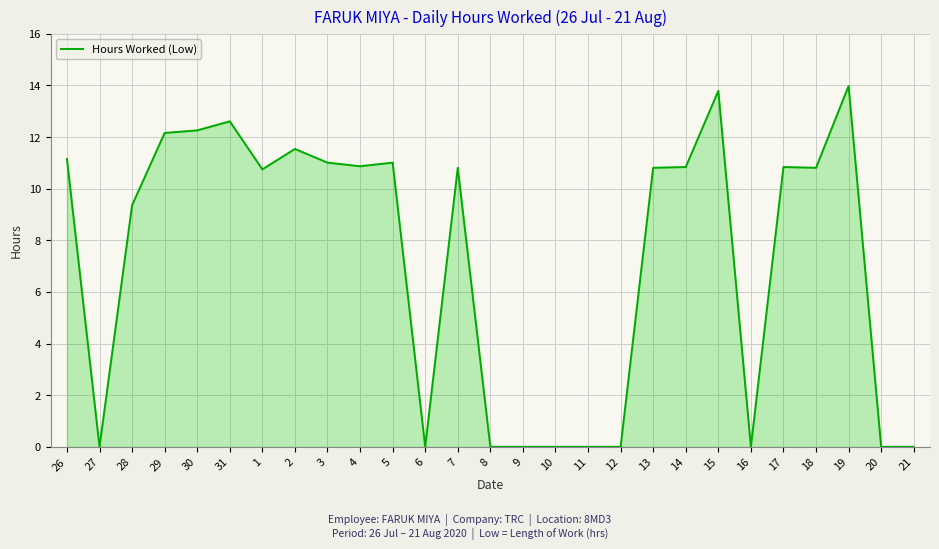

Where is the first local minimum?

27